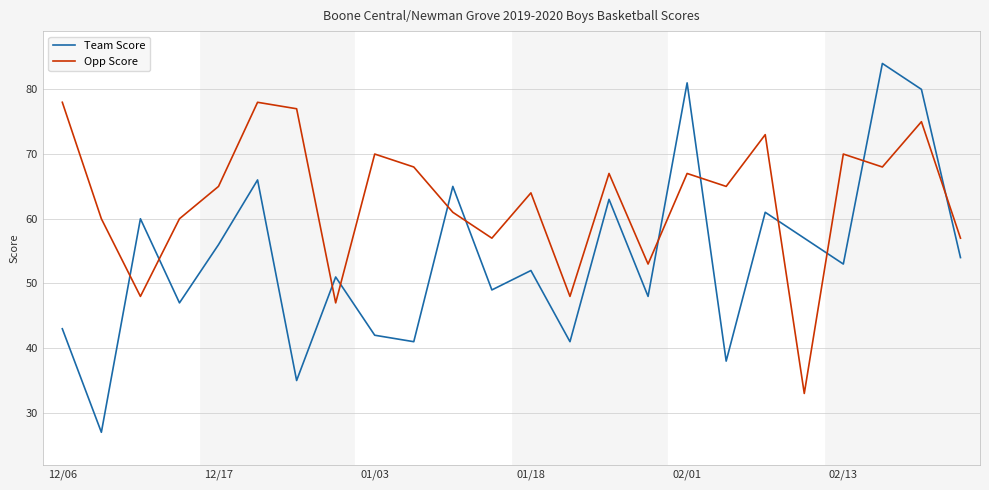

Which series has the largest total across all categories?

Opp Score